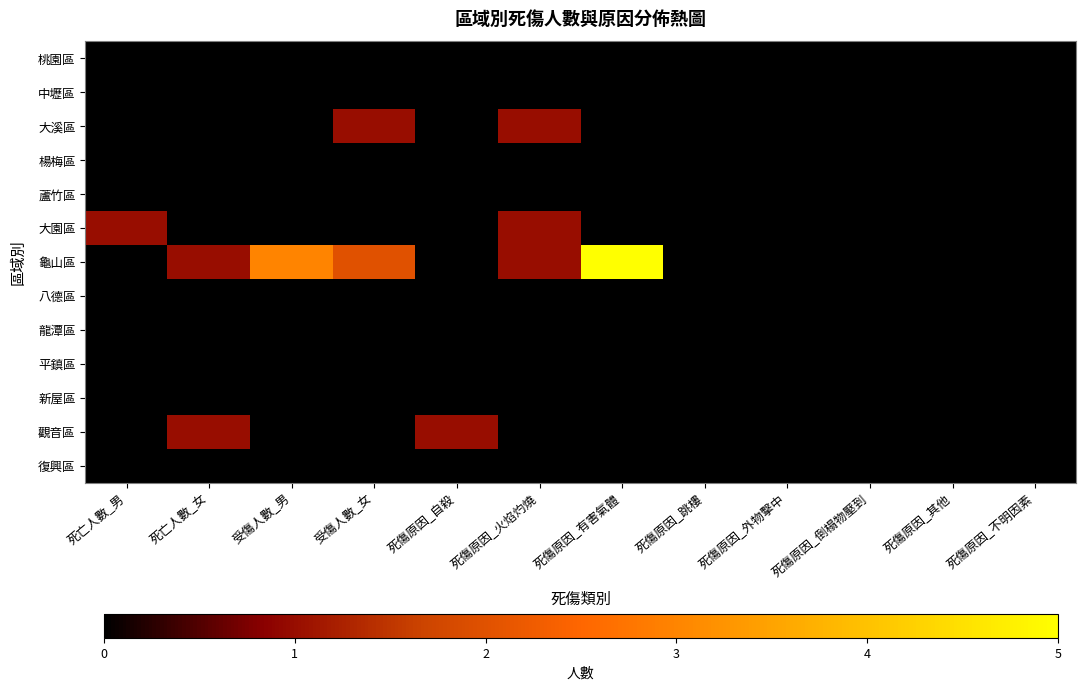

What is the difference between the highest and lowest values at 死亡人數_男?

1